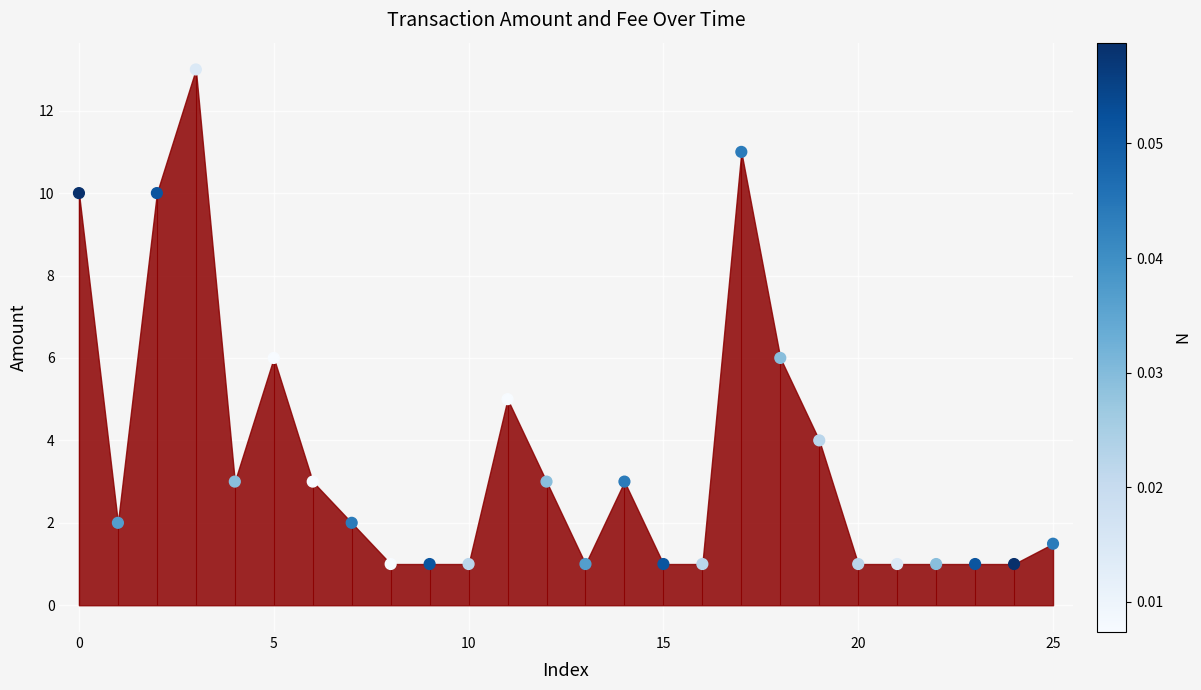

What is the ratio of the value at 21 to the value at 19?

0.2